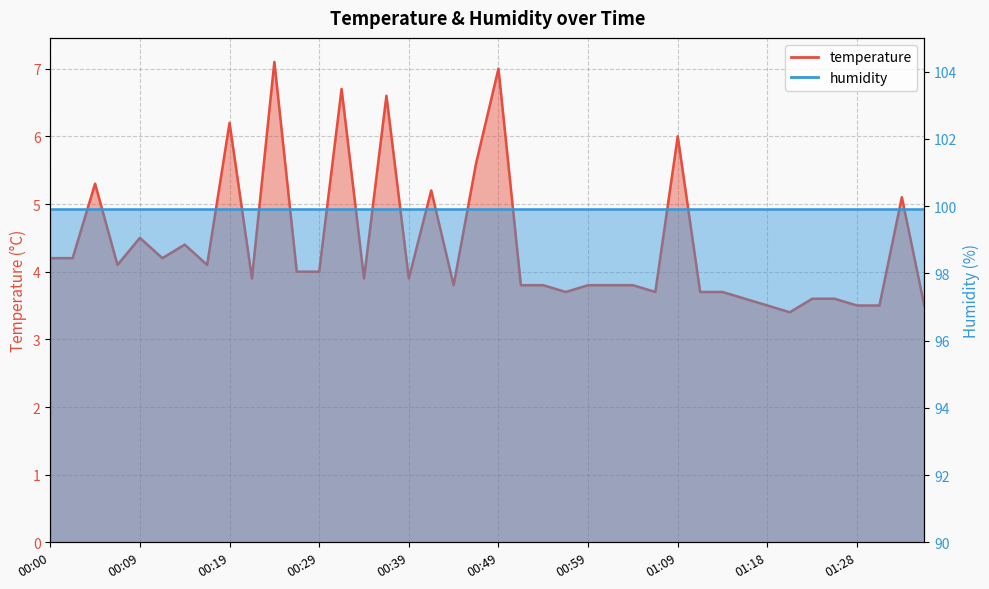

List the labels in order of value, largest first.

00:24, 00:49, 00:32, 00:36, 00:19, 01:09, 00:46, 00:05, 00:41, 01:33, 00:09, 00:14, 00:00, 00:02, 00:12, 00:07, 00:17, 00:27, 00:29, 00:22, 00:34, 00:39, 00:44, 00:51, 00:54, 00:59, 01:01, 01:04, 00:56, 01:06, 01:11, 01:14, 01:16, 01:23, 01:26, 01:18, 01:28, 01:31, 01:36, 01:21